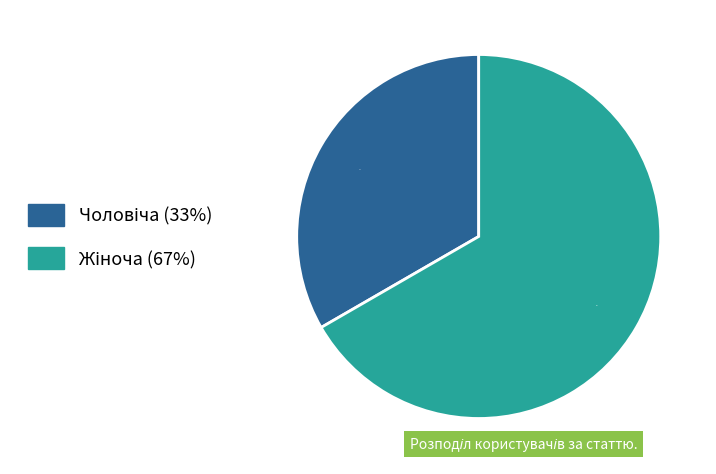

Is there a majority slice in this chart?

Yes